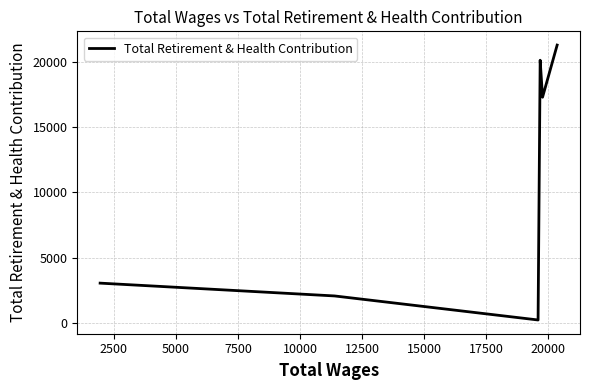

Between 7500 and 5000, which is larger?

5000